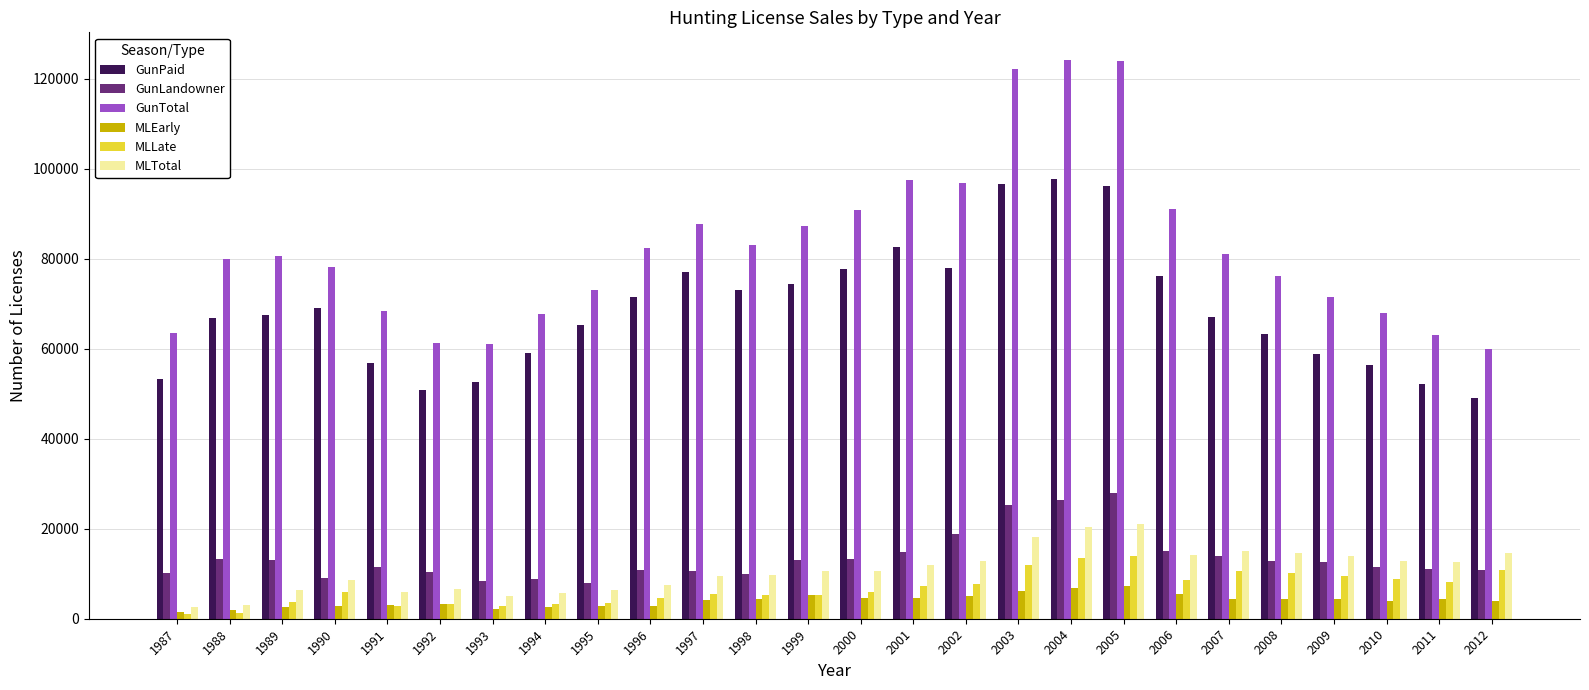

At how many categories does at least one series exceed 75217?

16